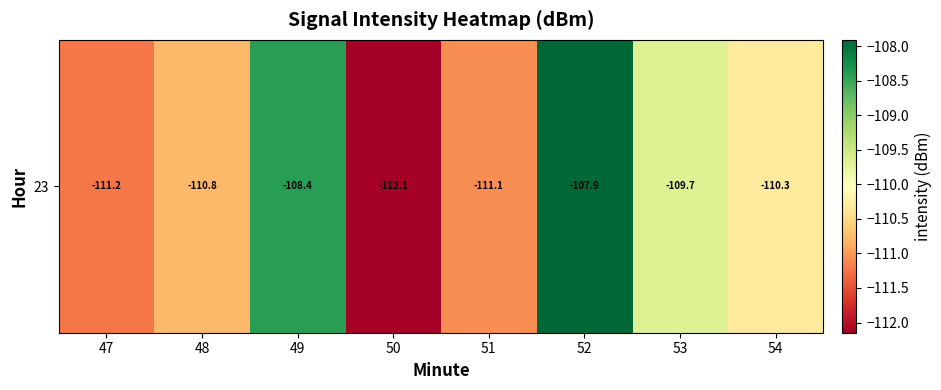

What is the approximate value at 54?

-110.3